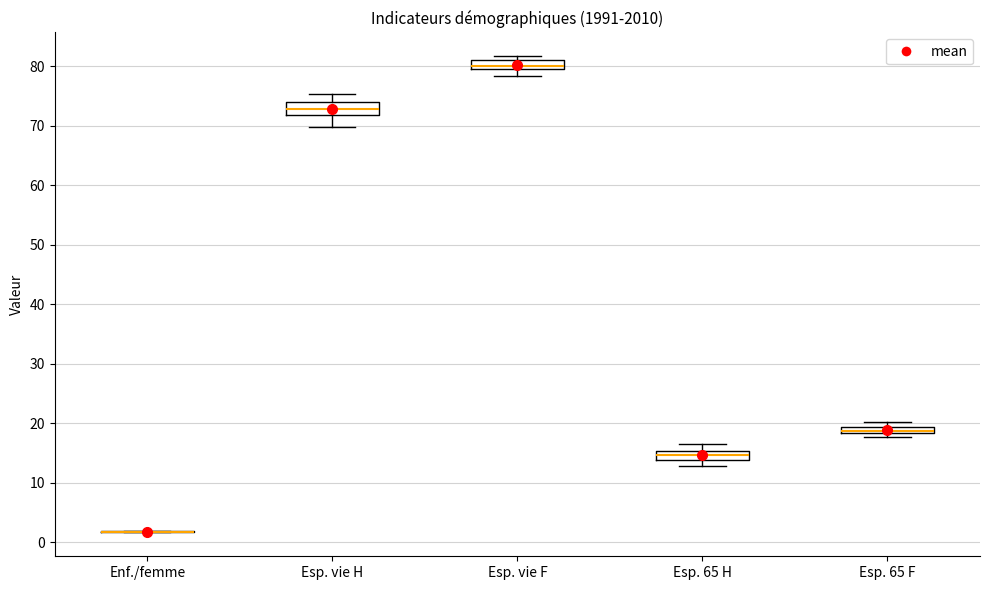

Where is the lower edge of the box for Esp. vie H on the y-axis? The values are not printed on the chart, so give them approximately, as read against the axis.

72